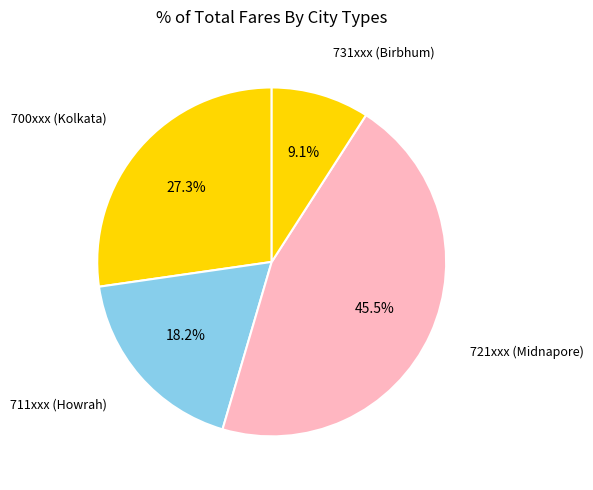

How many slices are in this pie chart?

4